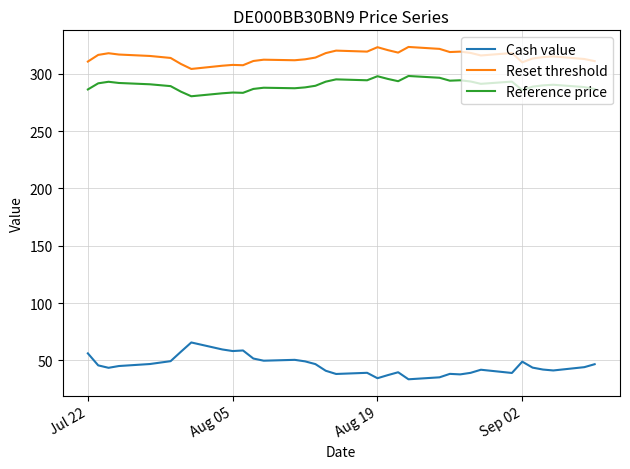

True or false: Reference price and Cash value intersect in this chart.

False